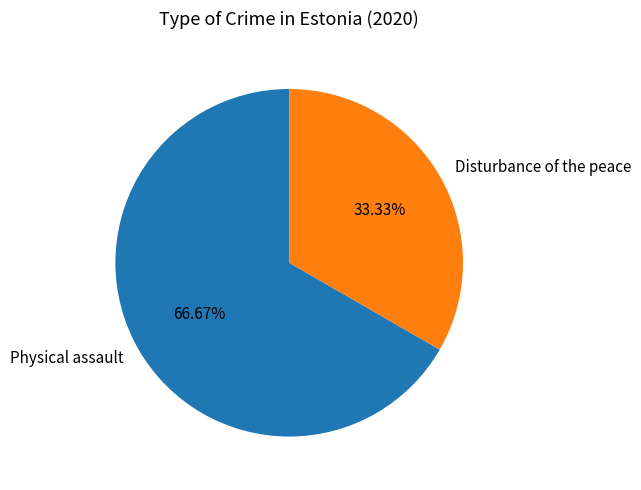

Which slice is the smallest?

Disturbance of the peace